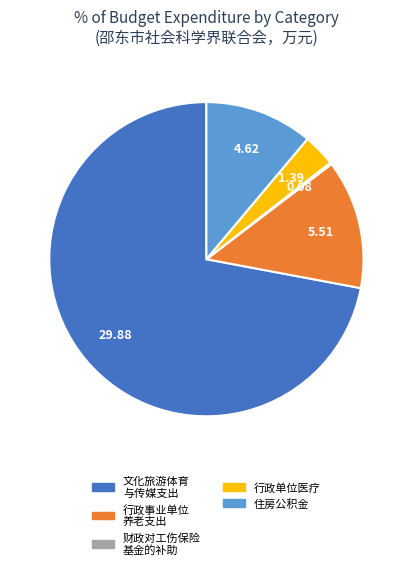

Is there a majority slice in this chart?

Yes